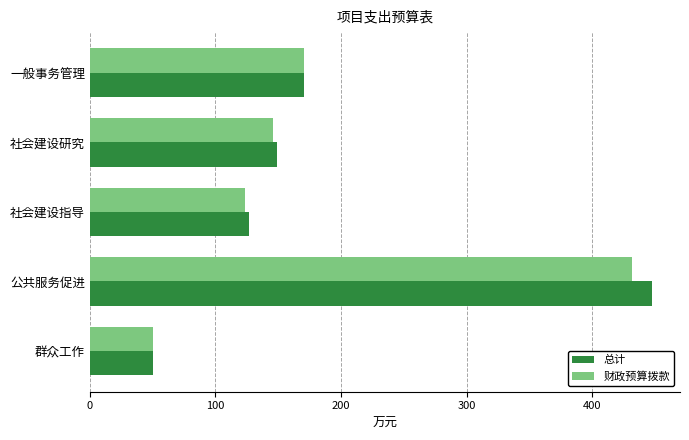

At which category does the chart reach its peak across all series?

公共服务促进